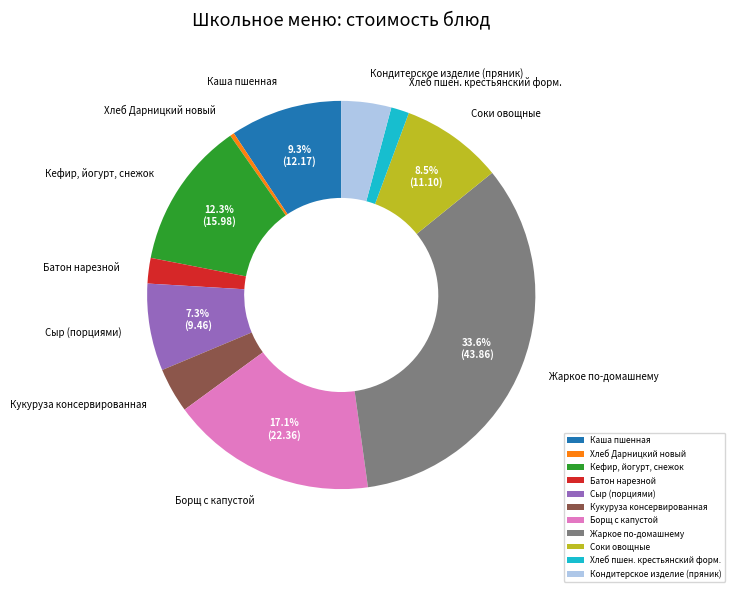

Is Кукуруза консервированная the majority of the pie?

No